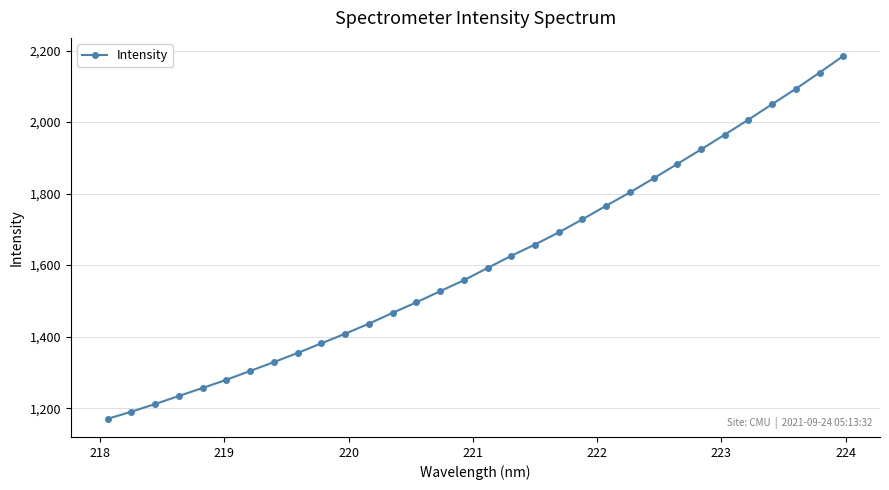

What is the smallest value displayed?

1170.2